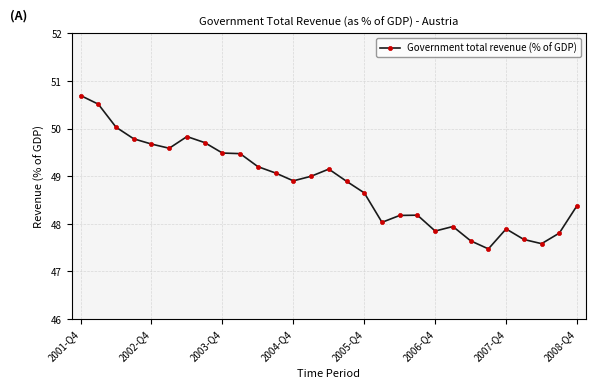

Reading right to left, what are all the values shown in this chart?

48.4	47.8	47.6	47.7	47.9	47.5	47.6	47.9	47.8	48.2	48.2	48.0	48.6	48.9	49.1	49.0	48.9	49.1	49.2	49.5	49.5	49.7	49.8	49.6	49.7	49.8	50.0	50.5	50.7